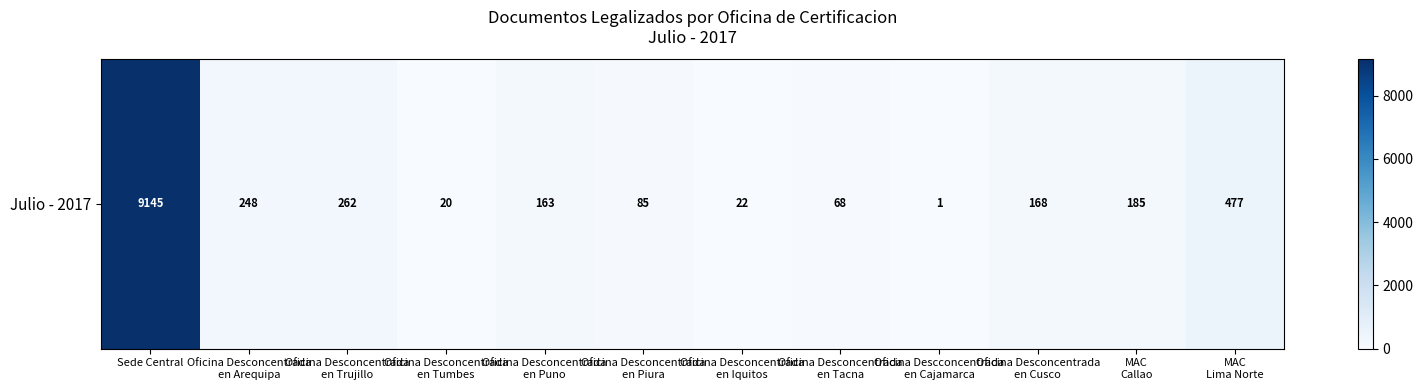

Is it true that the value at MAC
Callao is 287?

False